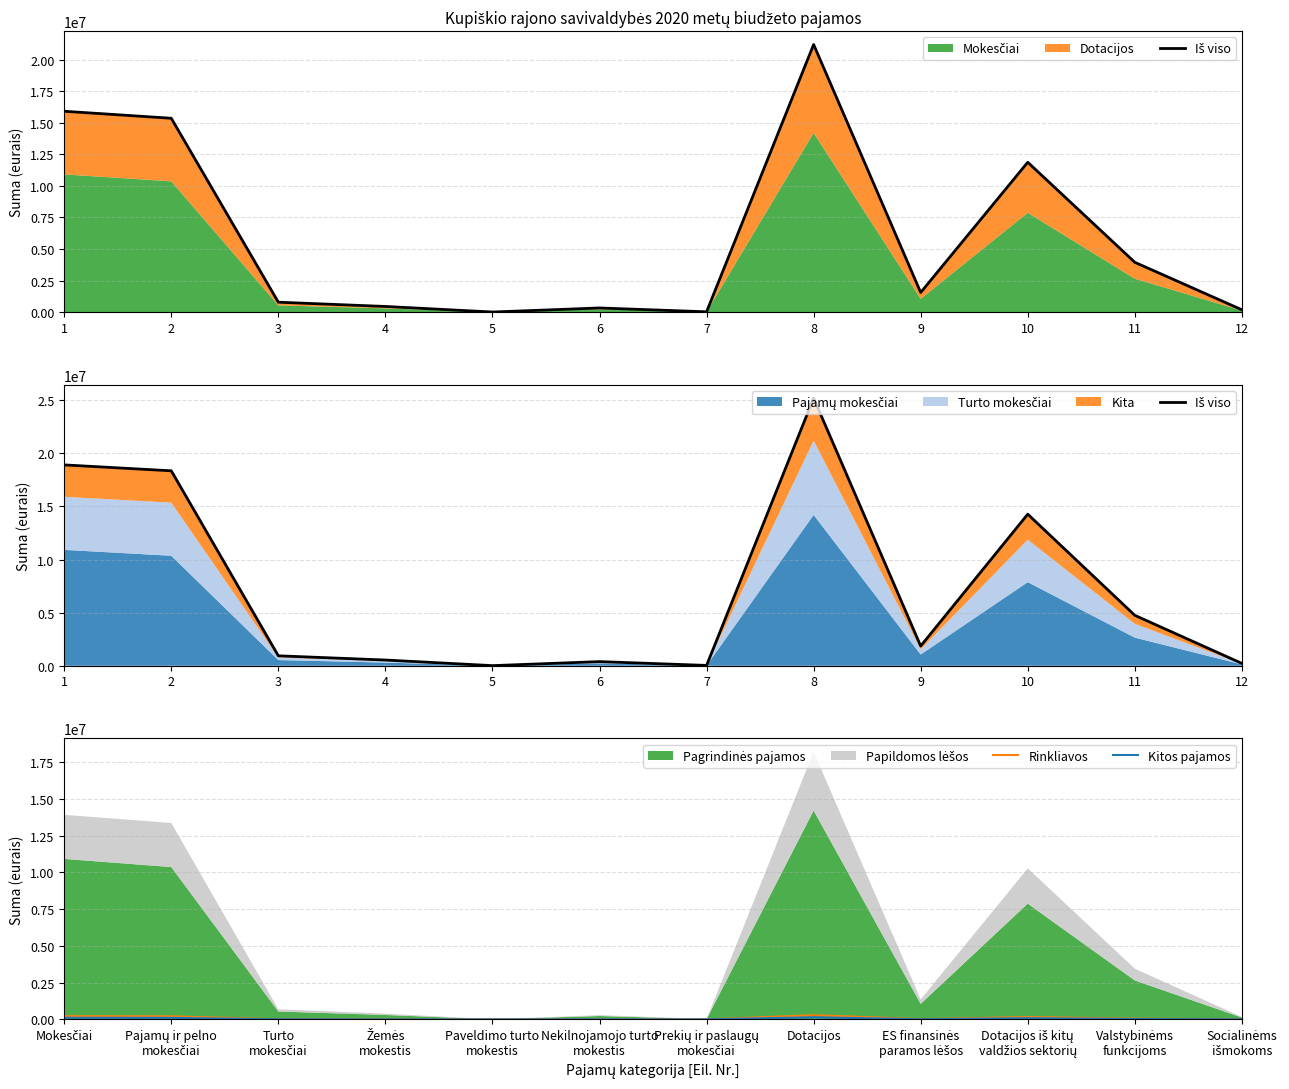

True or false: Rinkliavos and Kitos pajamos cross at least once.

False